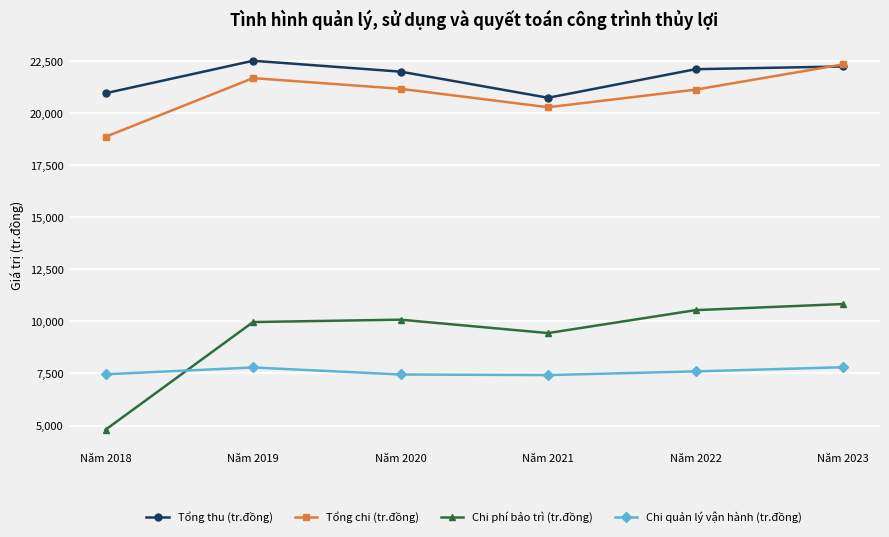

How many values in the Tổng chi (tr.đồng) series exceed 21169?

3